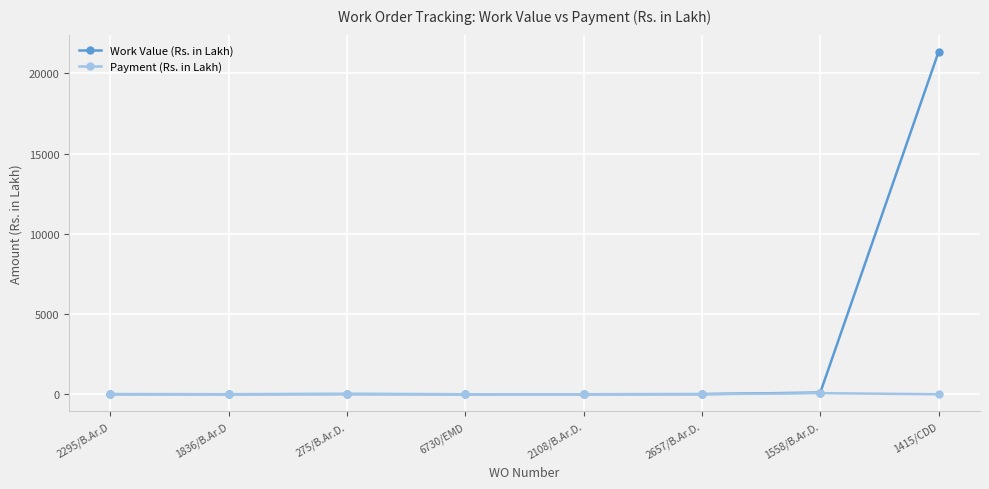

The Work Value (Rs. in Lakh) series shows 11038.2 at 1415/CDD. True or false?

False